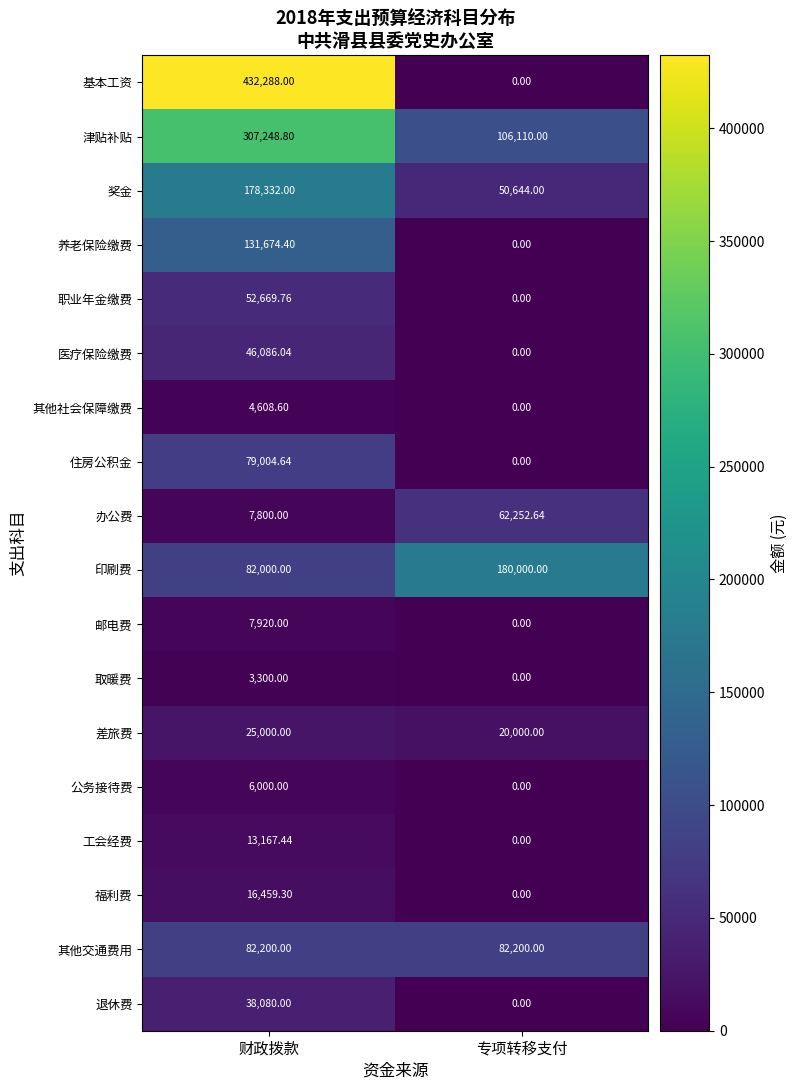

Which category has the lowest value in the 差旅费 series?

专项转移支付